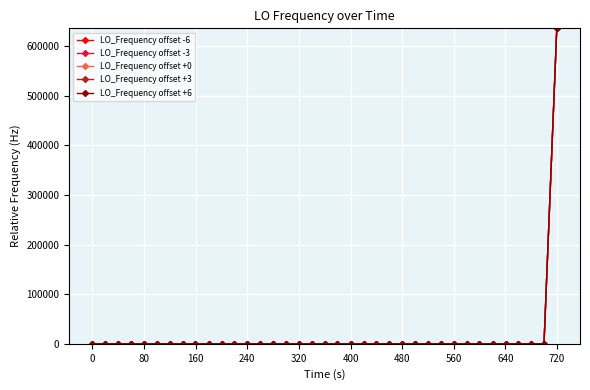

What is the highest value of the LO_Frequency offset +6 series?

635712.1